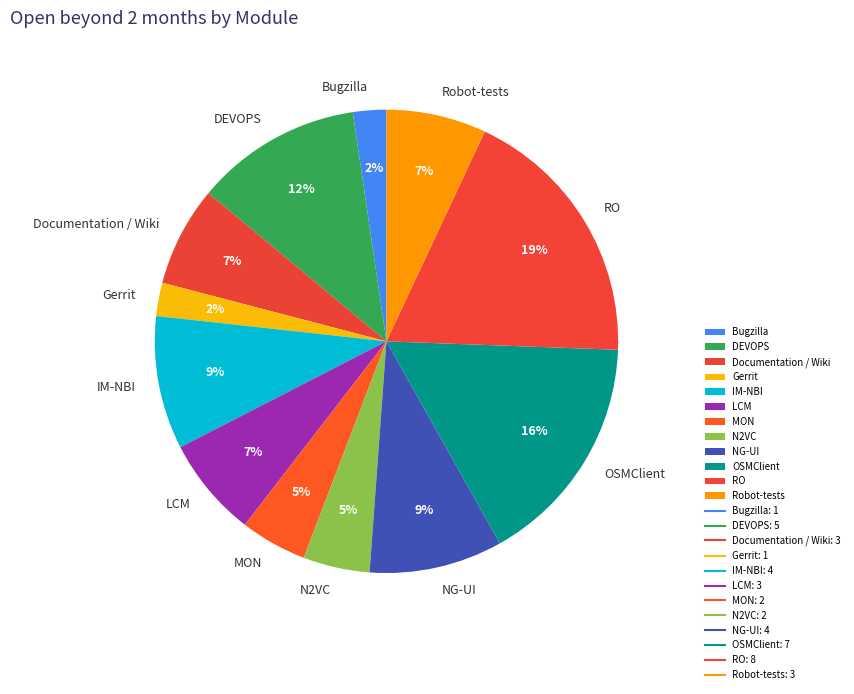

Approximately how many times larger is the value at DEVOPS compared to Robot-tests?

1.7